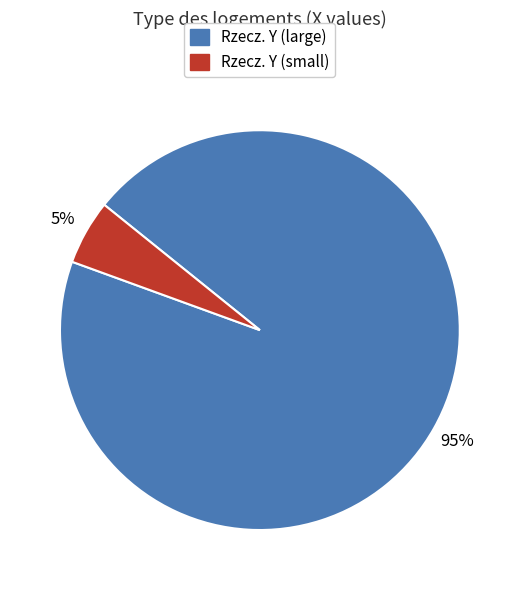

Rank the categories by value from lowest to highest.

Rzecz. Y (small), Rzecz. Y (large)